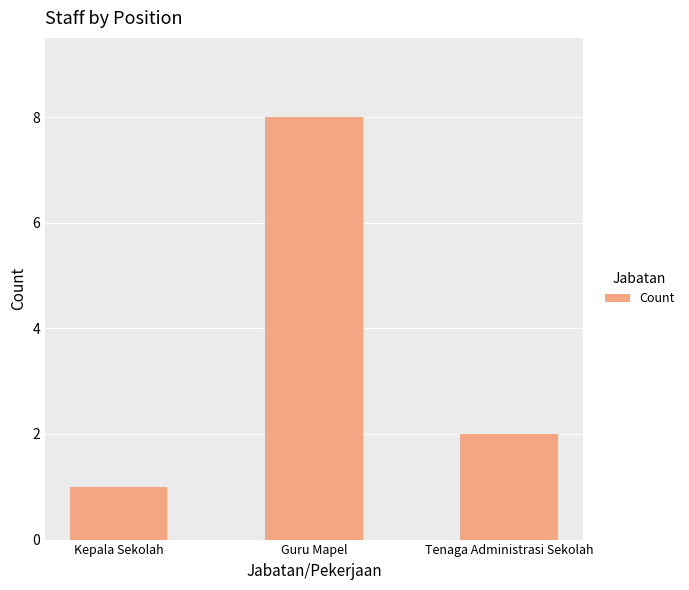

Which has a higher value, Guru Mapel or Tenaga Administrasi Sekolah?

Guru Mapel